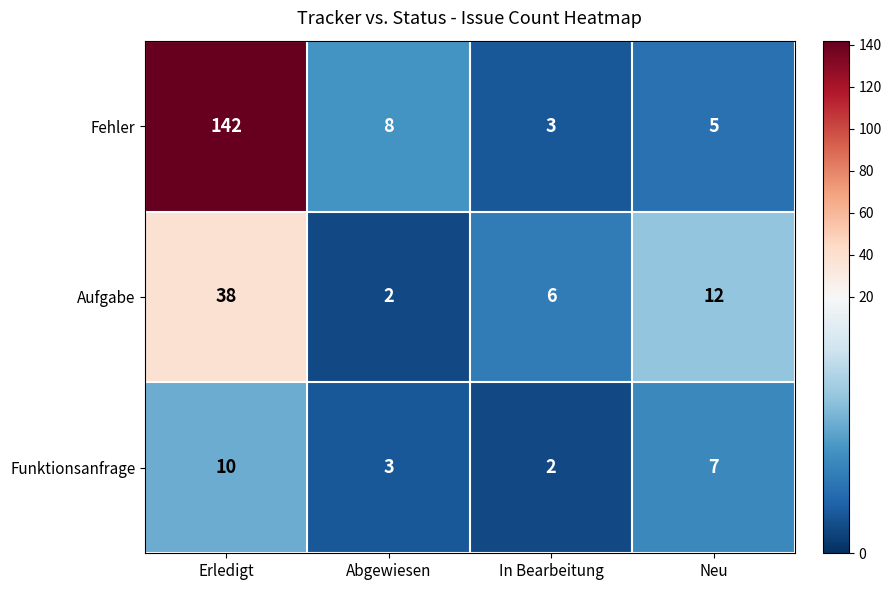

At Abgewiesen, list the series in order from largest to smallest.

Fehler, Funktionsanfrage, Aufgabe